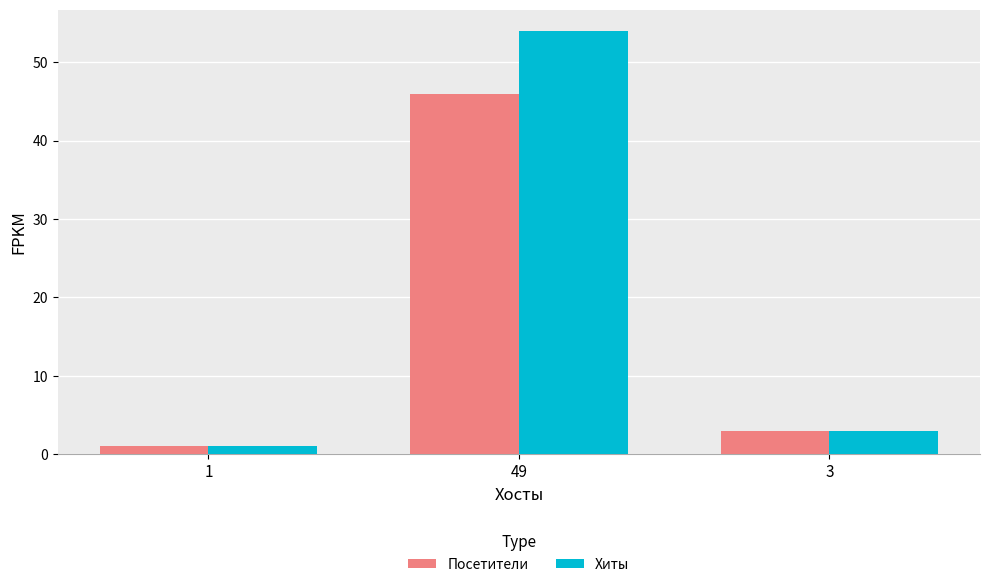

Reading left to right, list all the values displayed in this chart.

Посетители: 1=1	49=46	3=3
Хиты: 1=1	49=54	3=3